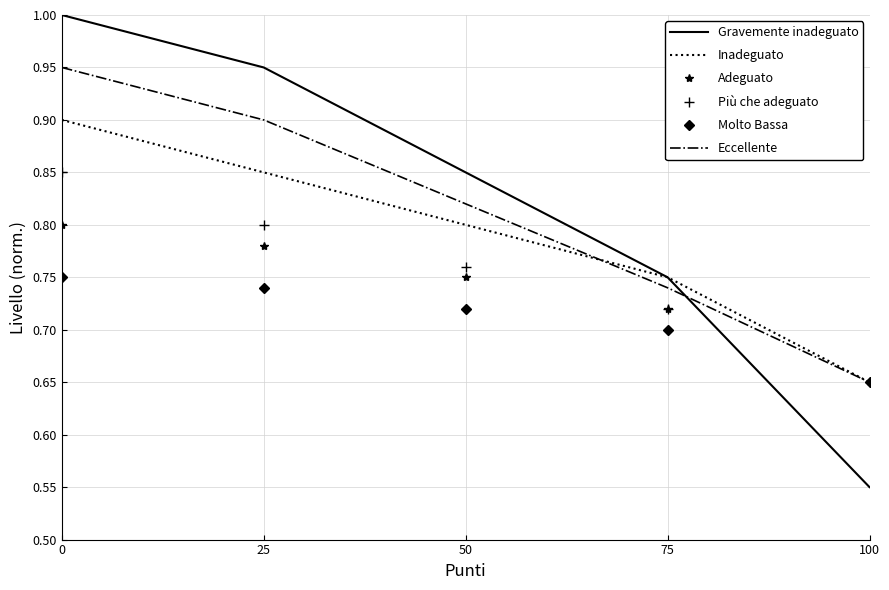

Which category has the lowest value in the Molto Bassa series?

100